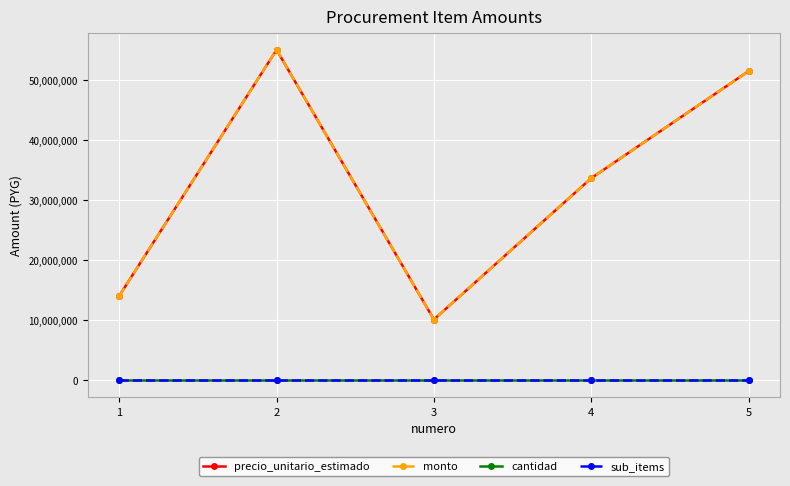

Is this an area chart (filled region under the line)?

No